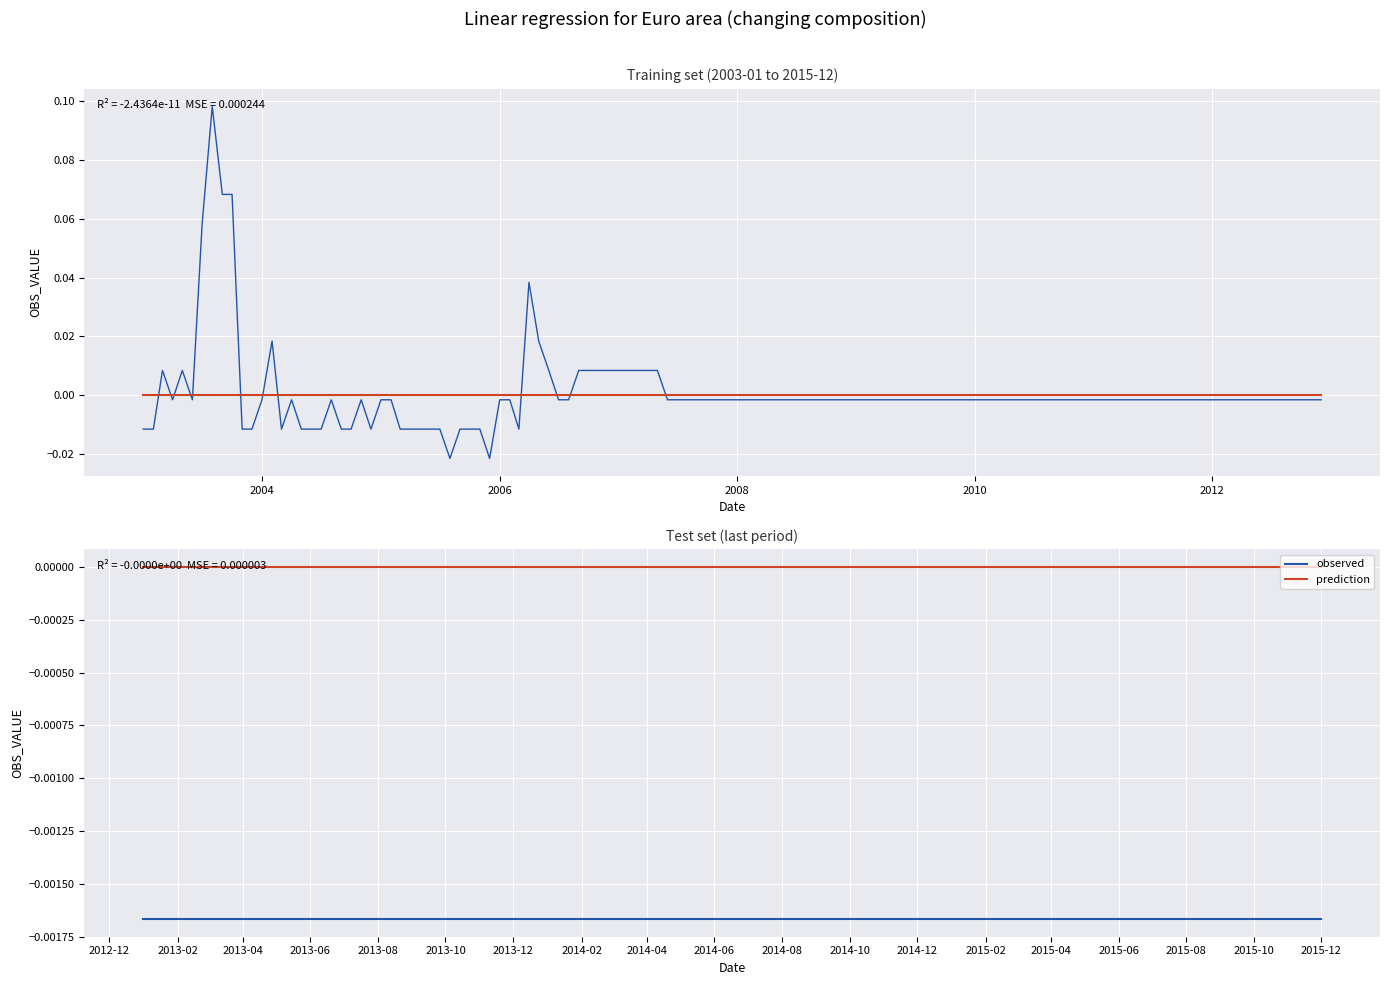

At 2006, list the series in order from smallest to largest.

observed, prediction